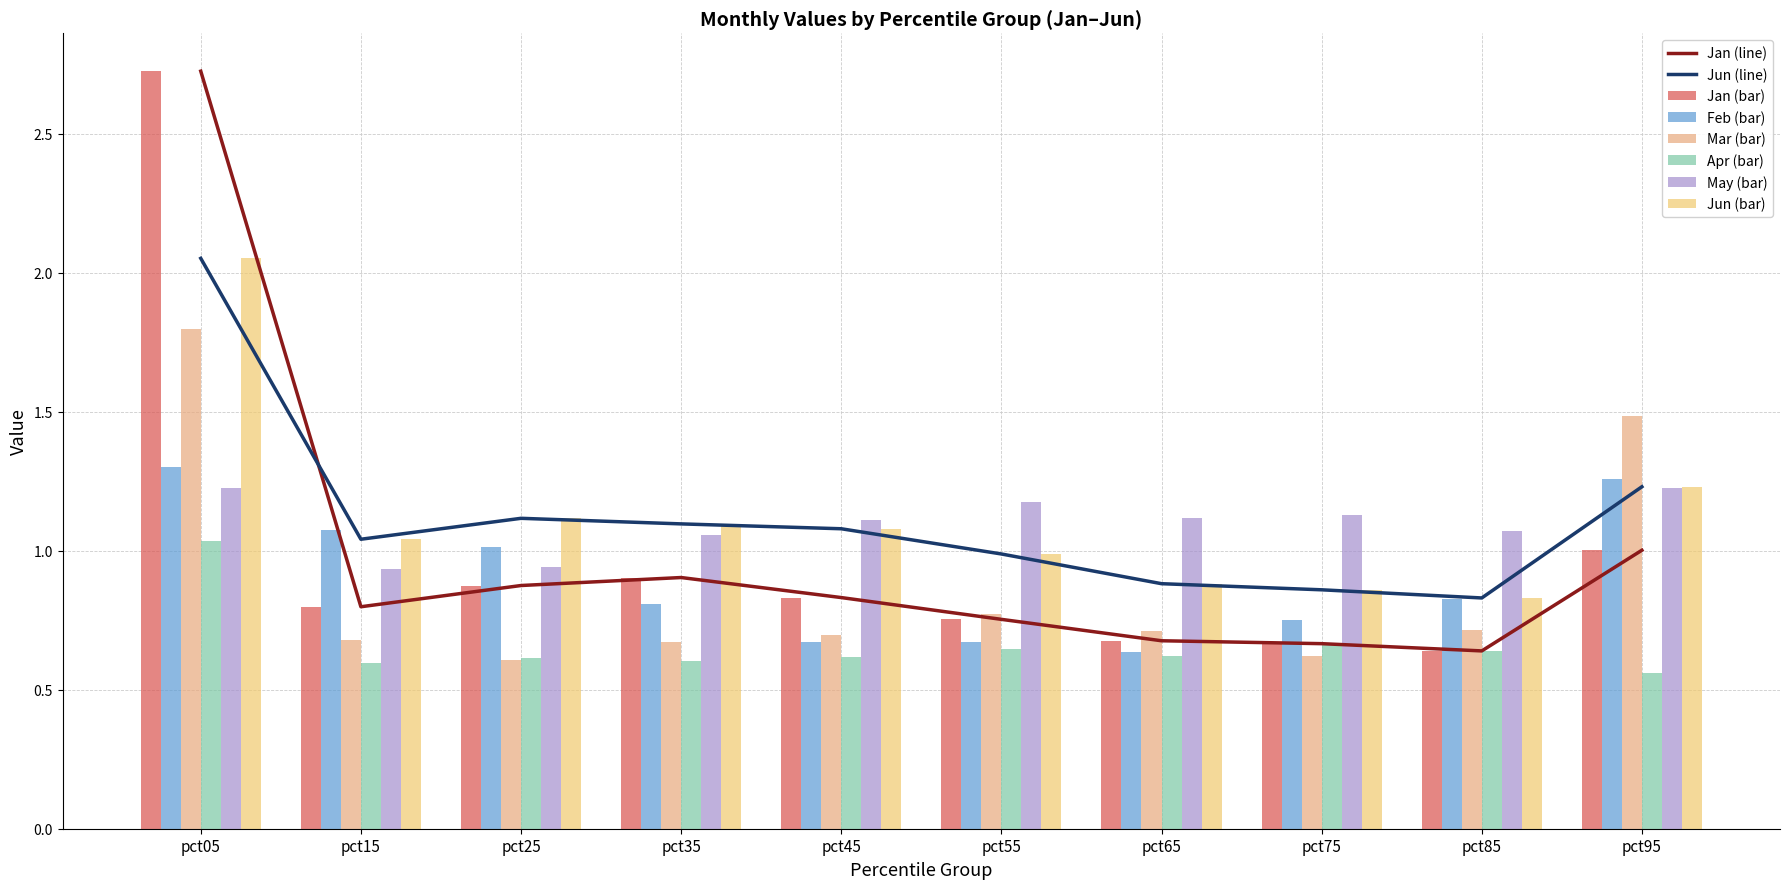

How many Mar values are between 0 and 1?

8